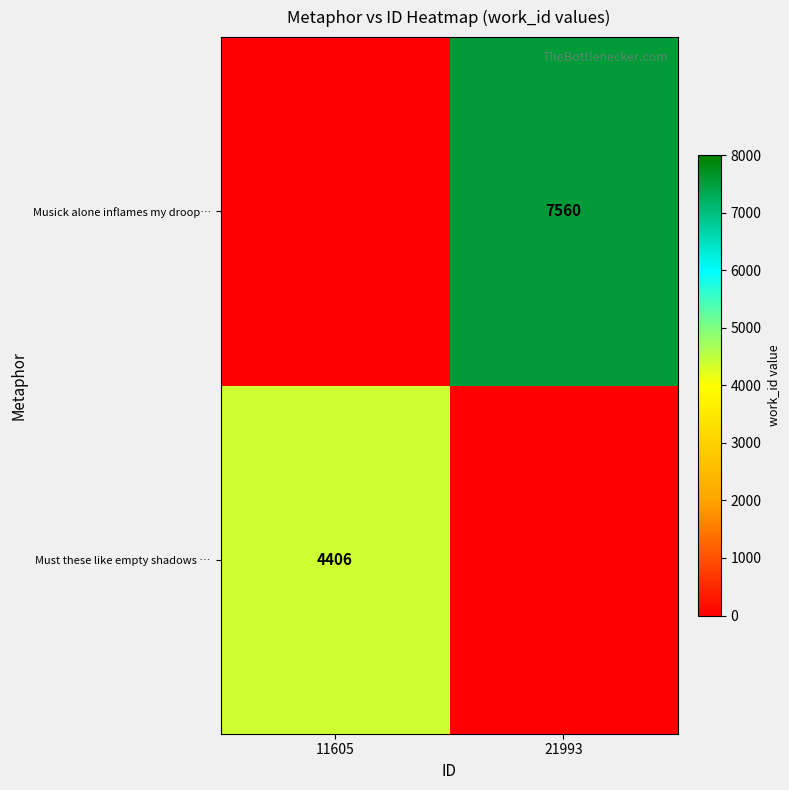

The value of Must these like empty shadows … at 11605 is 2985. True or false?

False